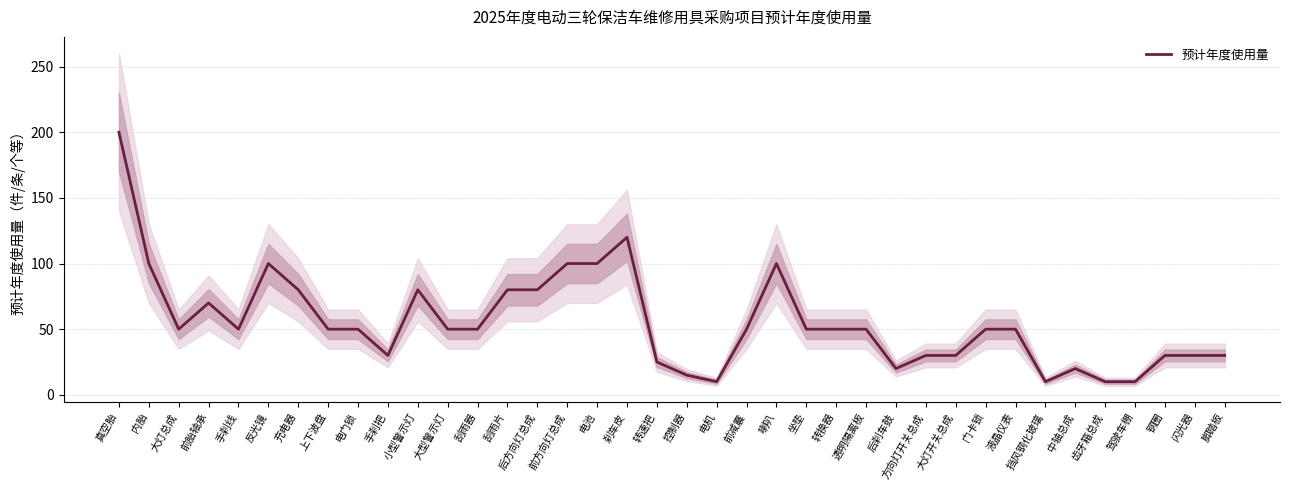

How many interior local peaks (higher than both neighbors) does the data have?

6